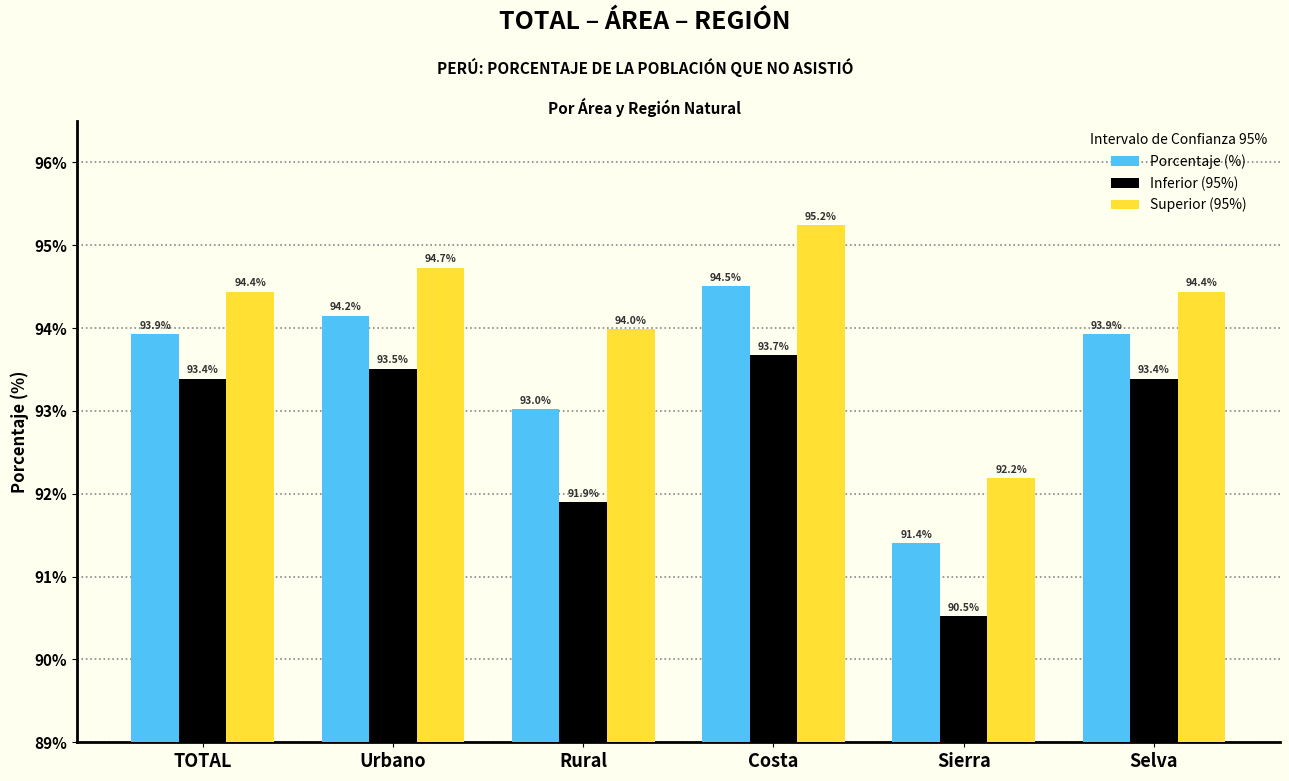

Reading left to right, list all the values displayed in this chart.

Porcentaje (%): 93.9	94.2	93.0	94.5	91.4	93.9
Inferior (95%): 93.4	93.5	91.9	93.7	90.5	93.4
Superior (95%): 94.4	94.7	94.0	95.2	92.2	94.4